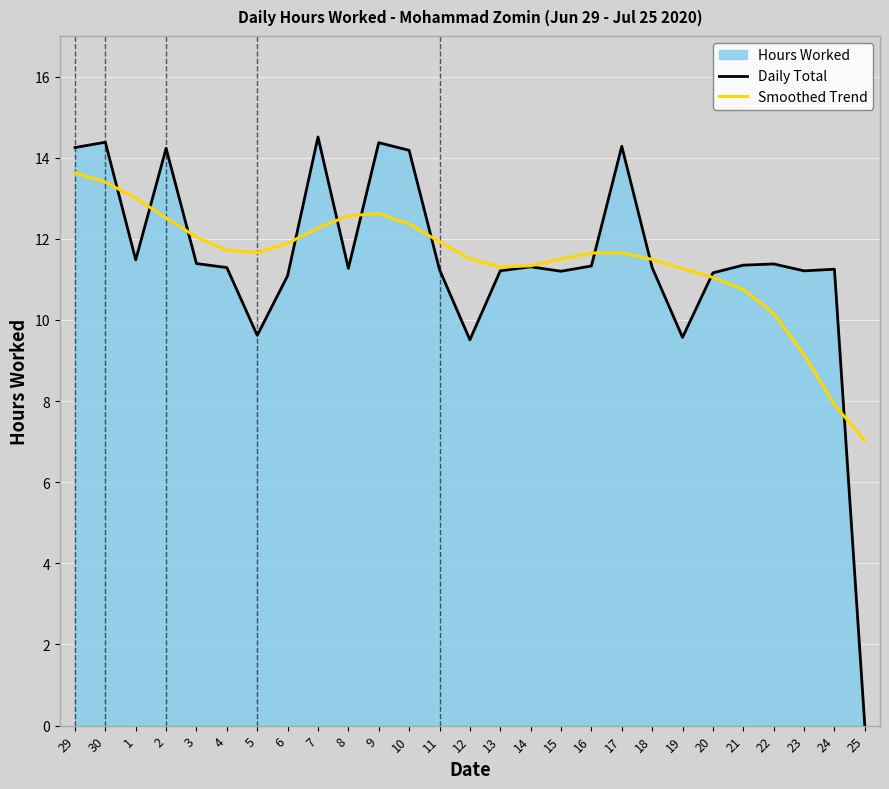

Rank the categories by Daily Total value from highest to lowest.

7, 30, 9, 17, 29, 2, 10, 1, 3, 22, 21, 16, 14, 4, 18, 8, 24, 11, 13, 23, 15, 20, 6, 5, 19, 12, 25